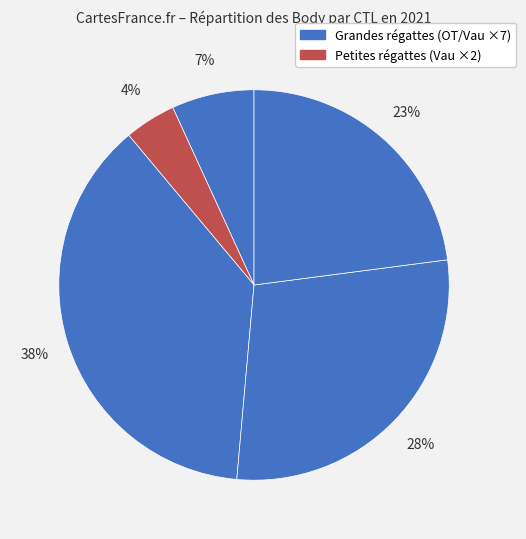

Count the number of slices in the pie.

5